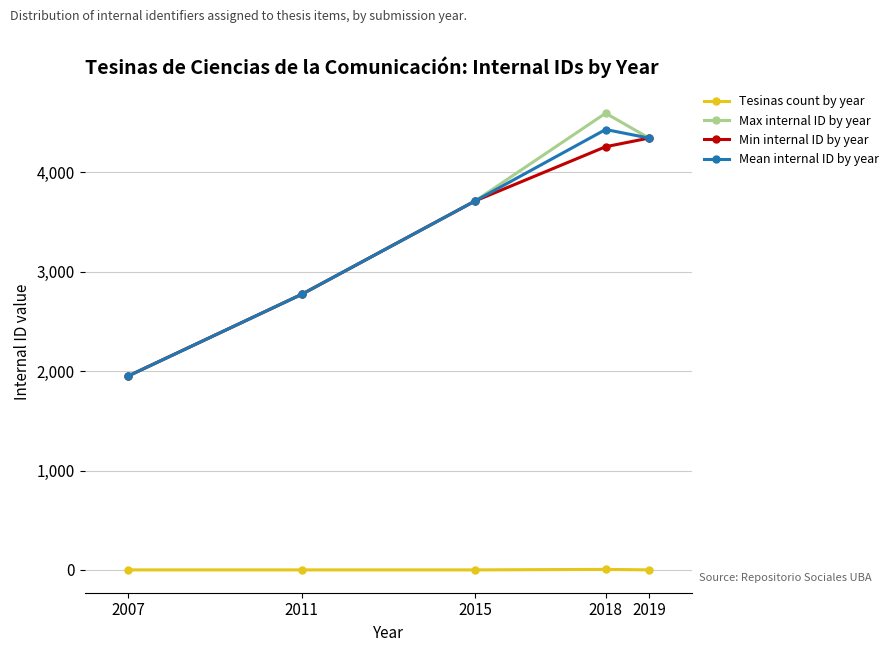

Rank the categories by Min internal ID by year value from highest to lowest.

2019, 2018, 2015, 2011, 2007